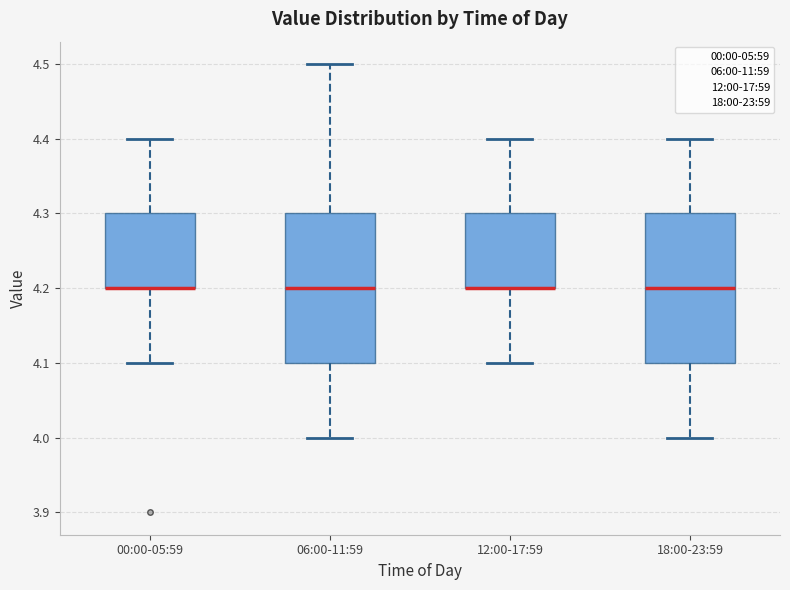

Reading left to right, transcribe this box plot: for each box, give where its median line is, the range the box spans, and where its two whiskers end, as read against the y-axis. The values are not printed on the chart, so give them approximately, as read against the axis.

00:00-05:59: median 4.2 (drawn on the box's lower edge), box 4.2 to 4.3, whiskers 4.1 to 4.4
06:00-11:59: median 4.2, box 4.1 to 4.3, whiskers 4.0 to 4.5
12:00-17:59: median 4.2 (drawn on the box's lower edge), box 4.2 to 4.3, whiskers 4.1 to 4.4
18:00-23:59: median 4.2, box 4.1 to 4.3, whiskers 4.0 to 4.4